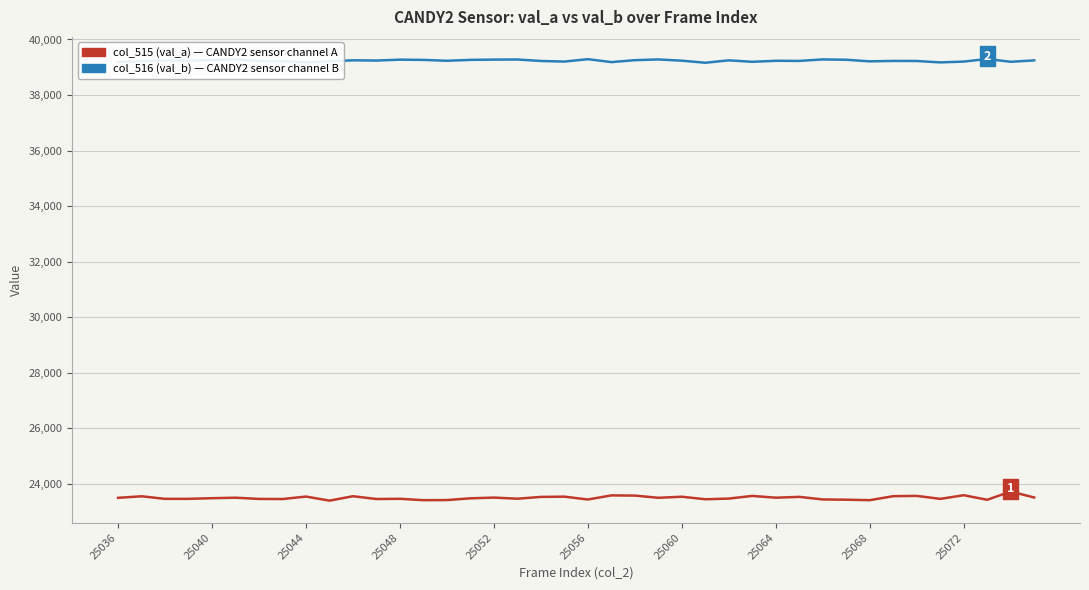

What is the greatest value displayed?

39299